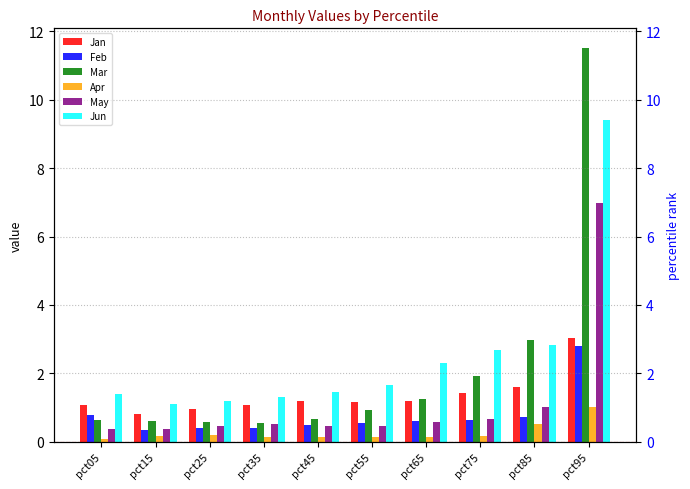

Is the value of May at pct95 greater than the value of Mar at pct85?

Yes